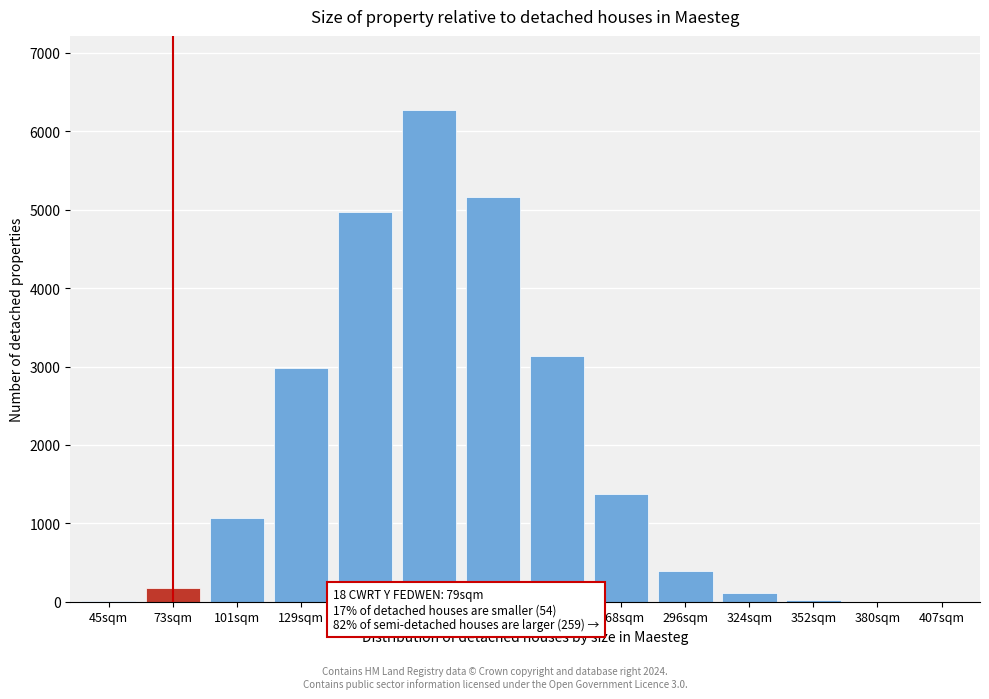

The chart shows a value of -3060 at 407sqm. True or false?

False